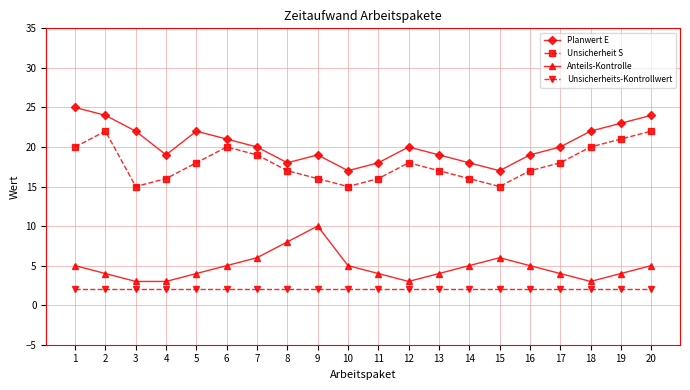

Is this an area chart (filled region under the line)?

No